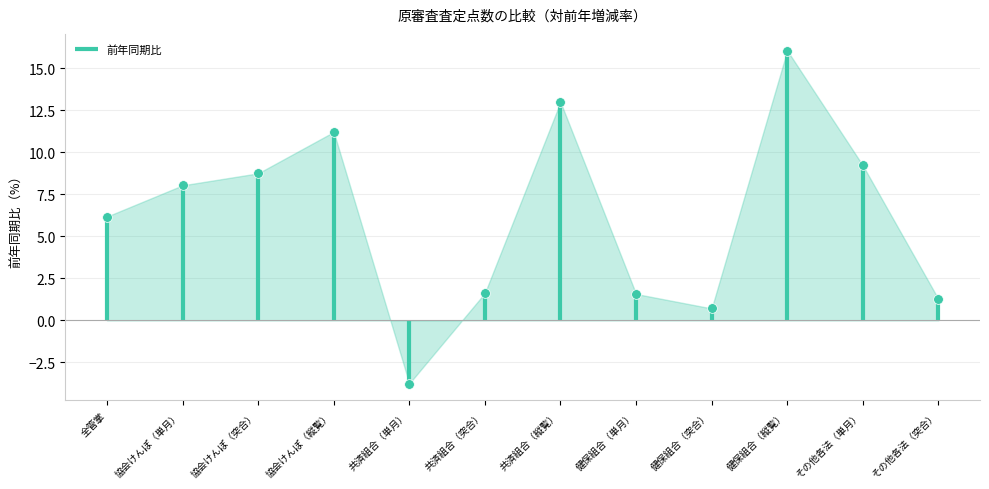

Is it true that the value at 全管掌 is 6.2?

True